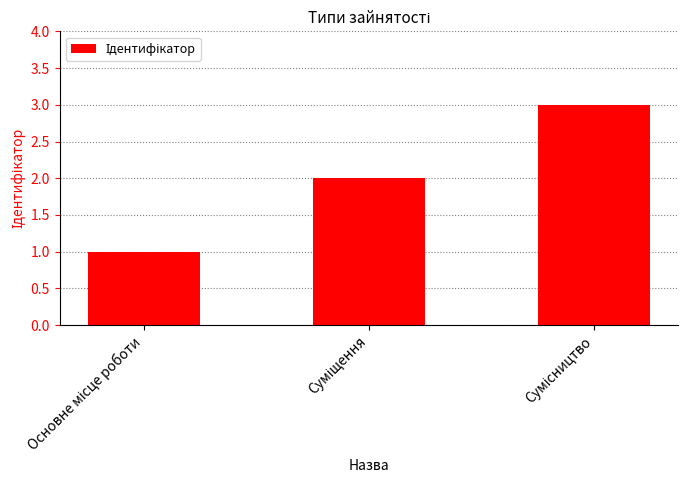

How many data points does each series have?

3